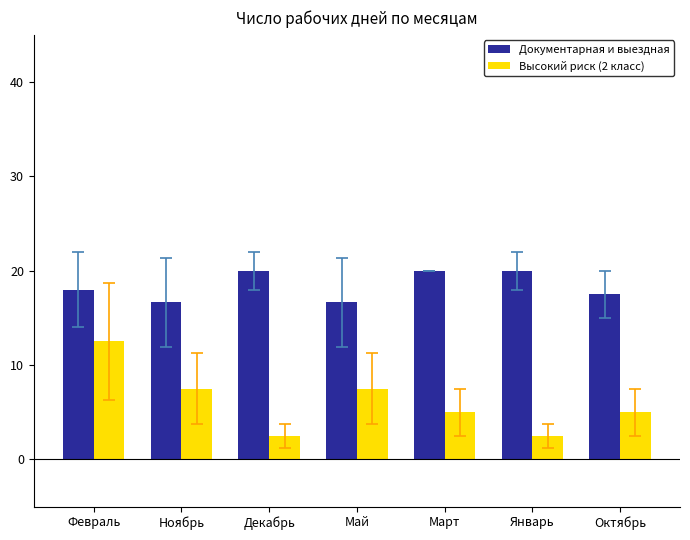

What is the label of the 4th bar from the right?

Май